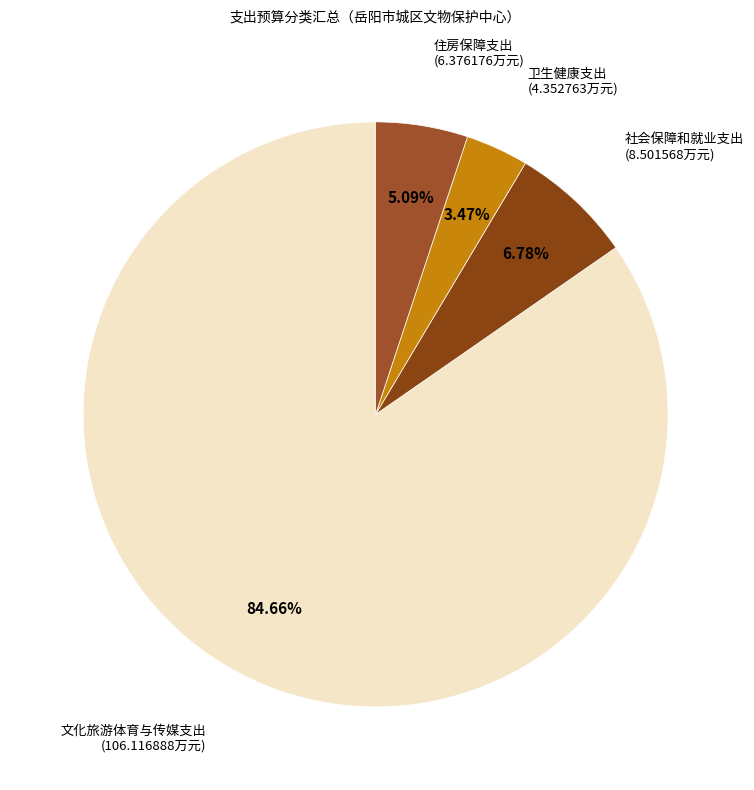

Rank the categories by value from lowest to highest.

卫生健康支出, 住房保障支出, 社会保障和就业支出, 文化旅游体育与传媒支出